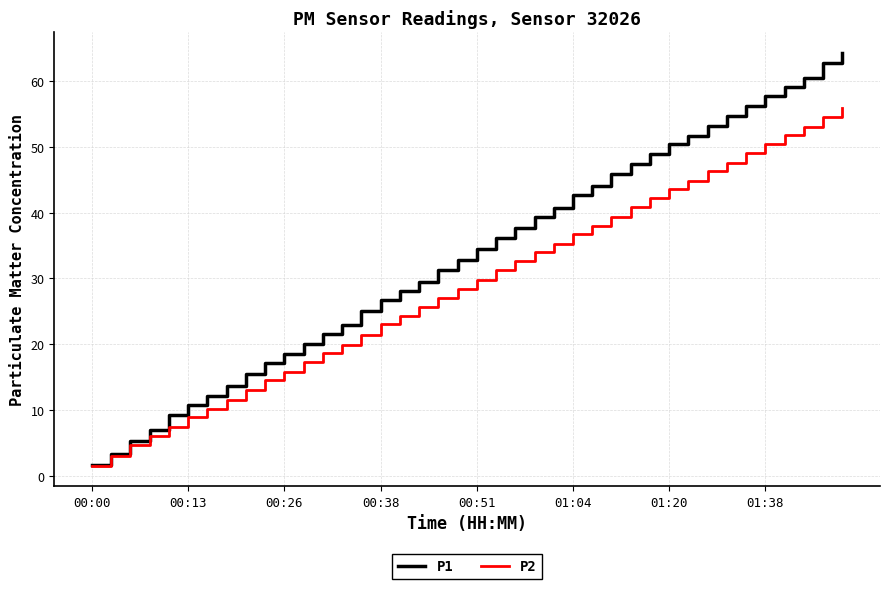

List the series in order of their overall mean, highest first.

P1, P2